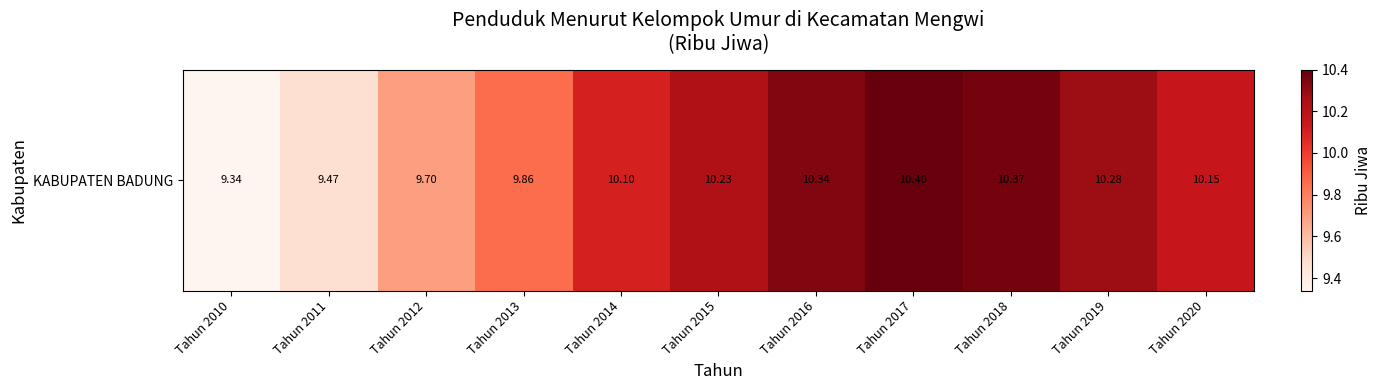

At which label is the value closest to 9?

Tahun 2010